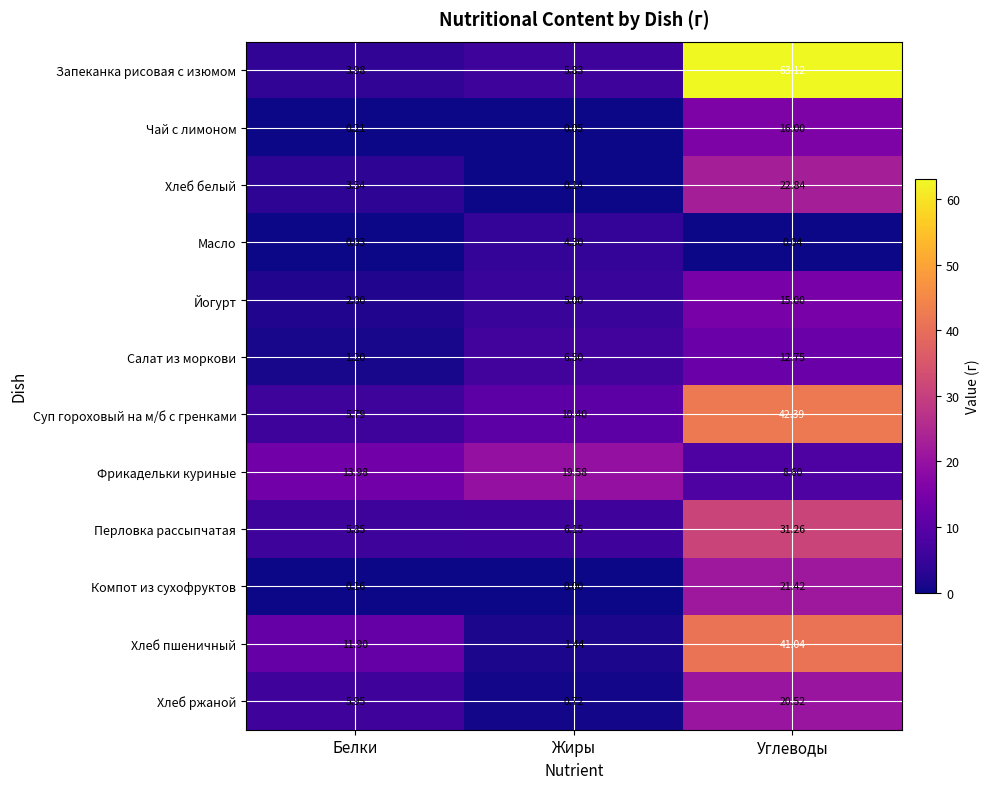

How many positive values does the Компот из сухофруктов series have?

2